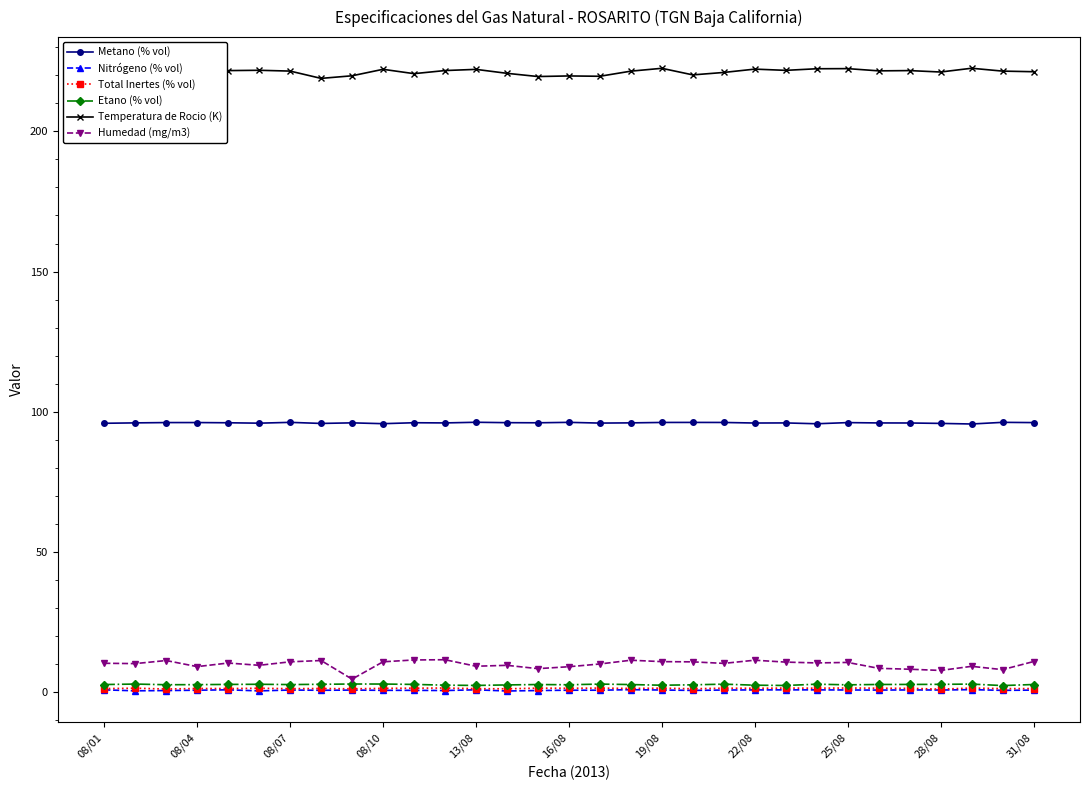

How many data points does each series have?

31